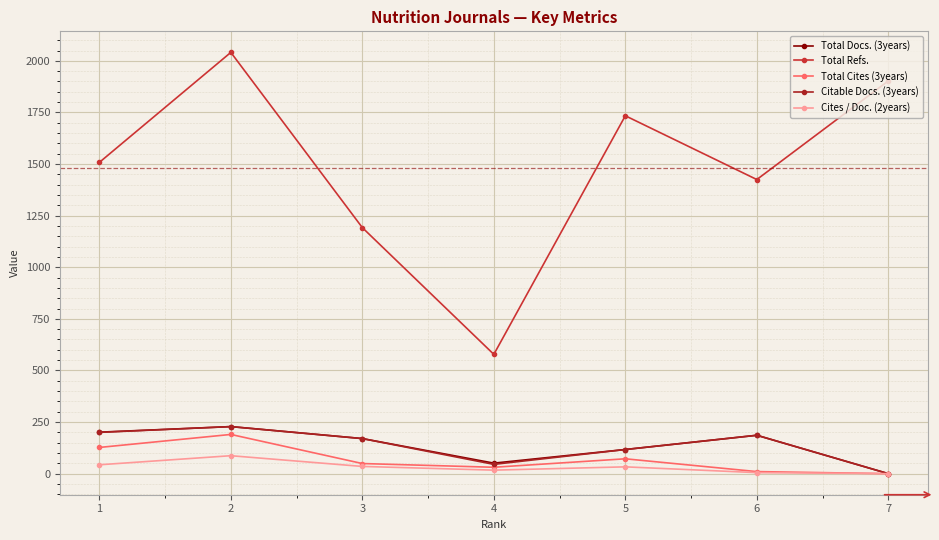

True or false: Cites / Doc. (2years) and Total Refs. intersect in this chart.

False